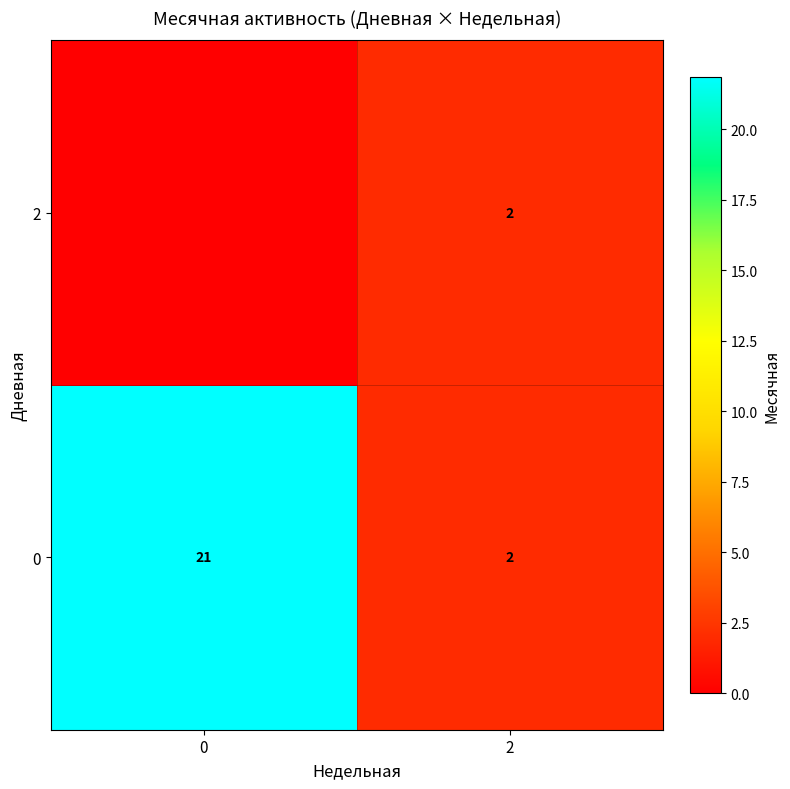

Is the value of 0 at 0 greater than the value of 2 at 2?

Yes